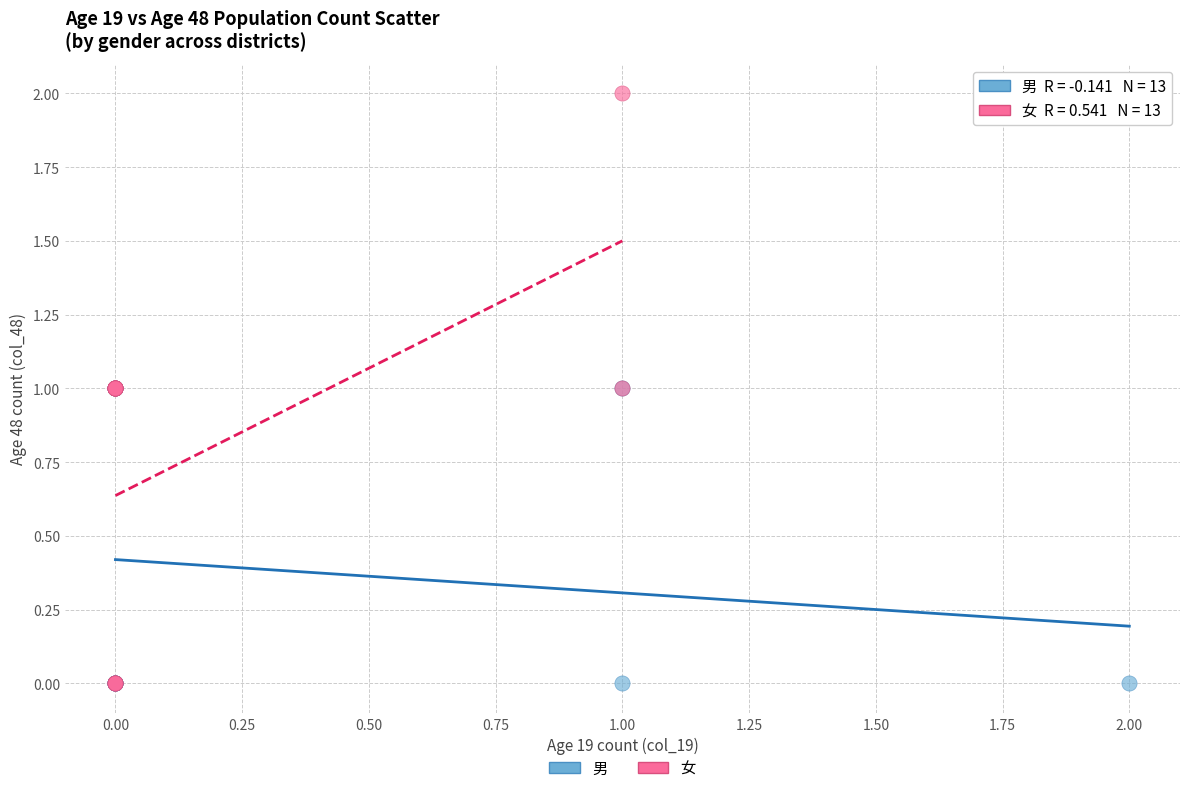

Which series contains the highest Y value?

女